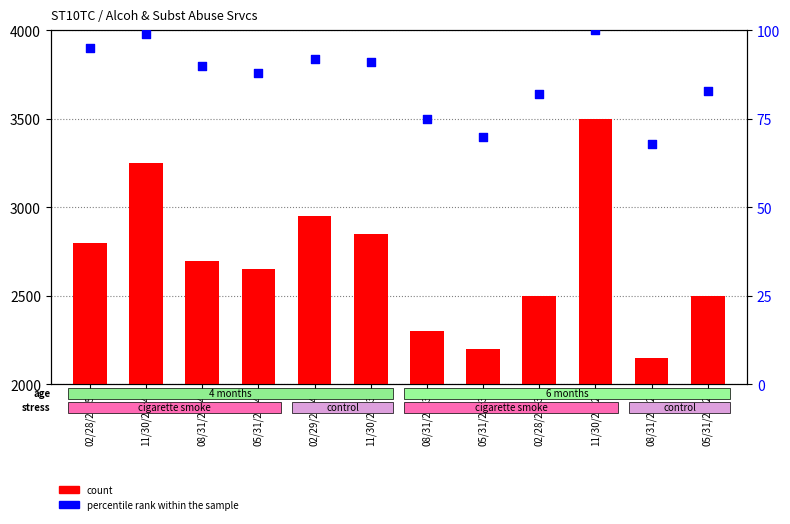

At which category is the sum across all series the highest?

11/30/2022